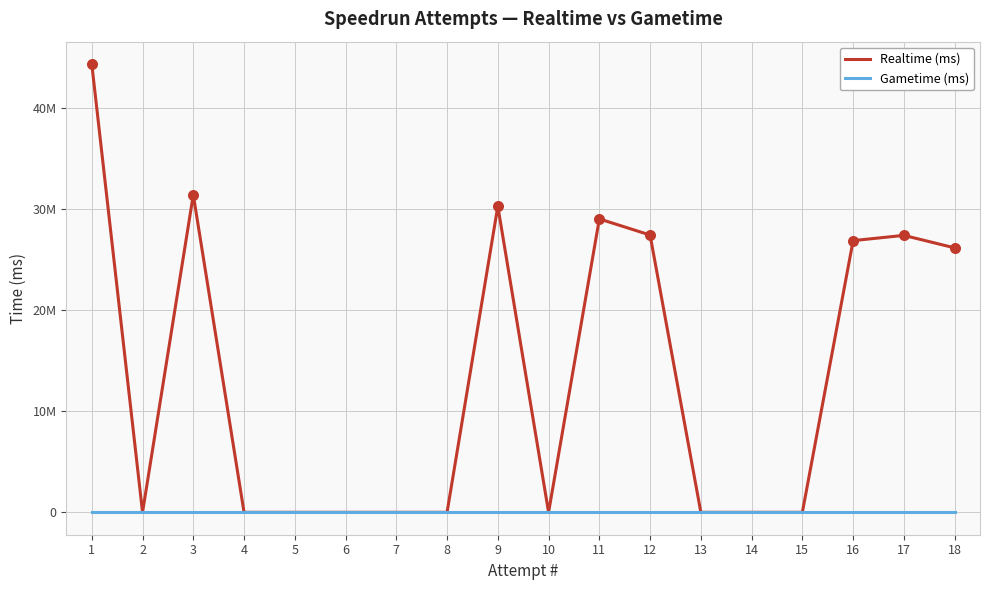

What are all the series names shown in the legend?

Realtime (ms), Gametime (ms)